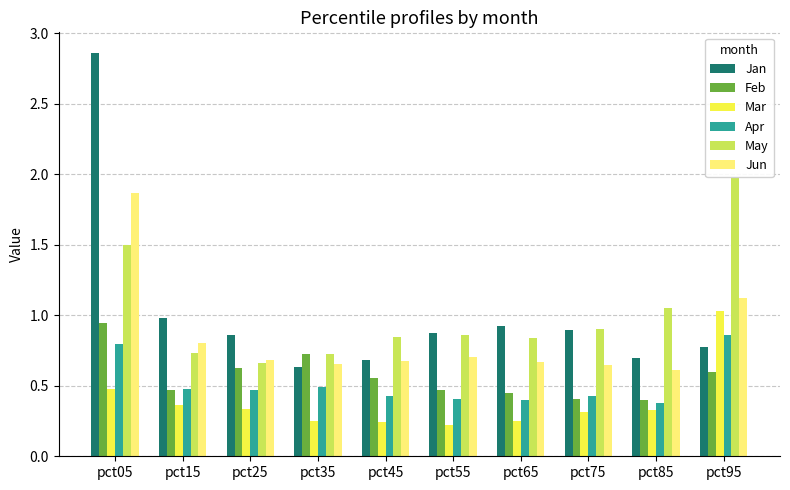

Which series has the largest range (max minus min)?

Jan